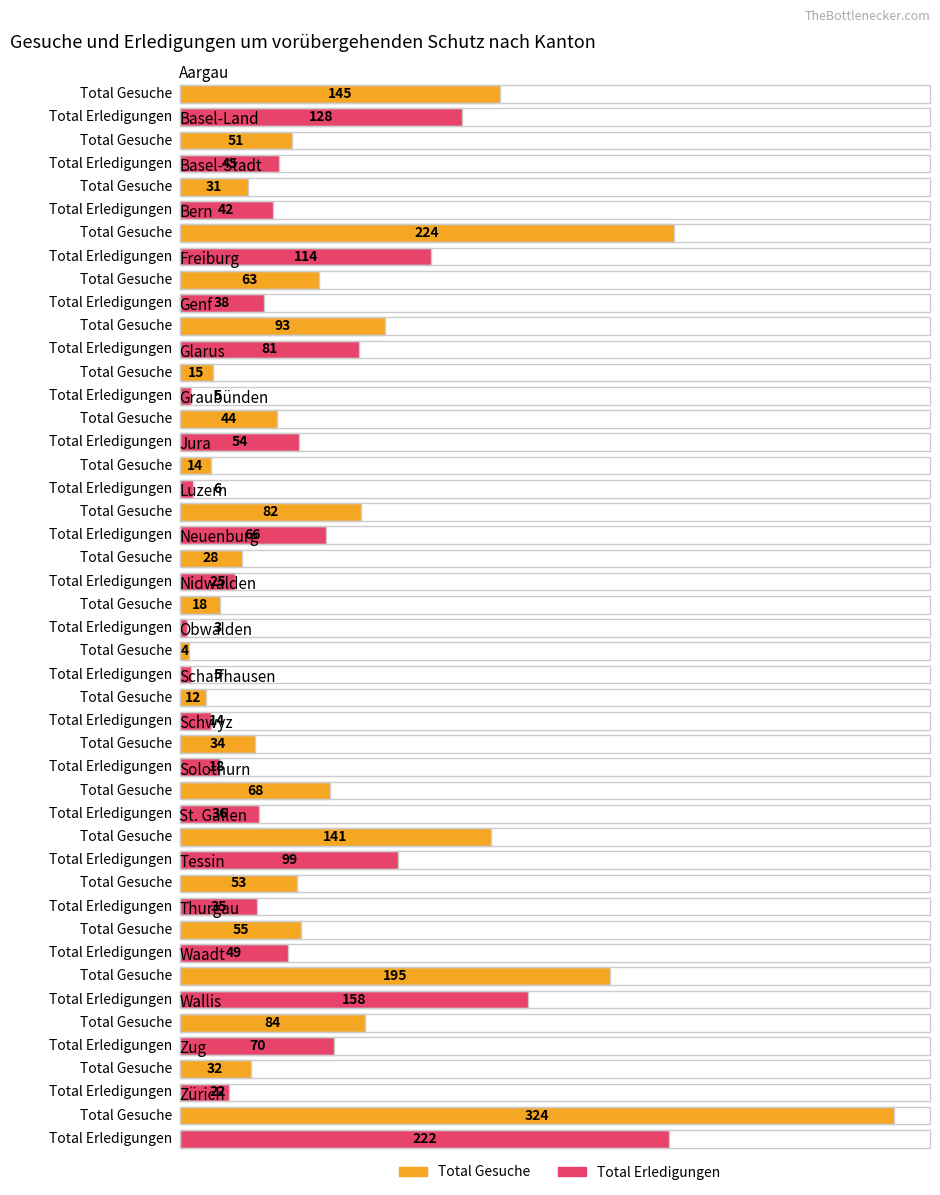

Which category has the lowest value in the Total Gesuche series?

Obwalden